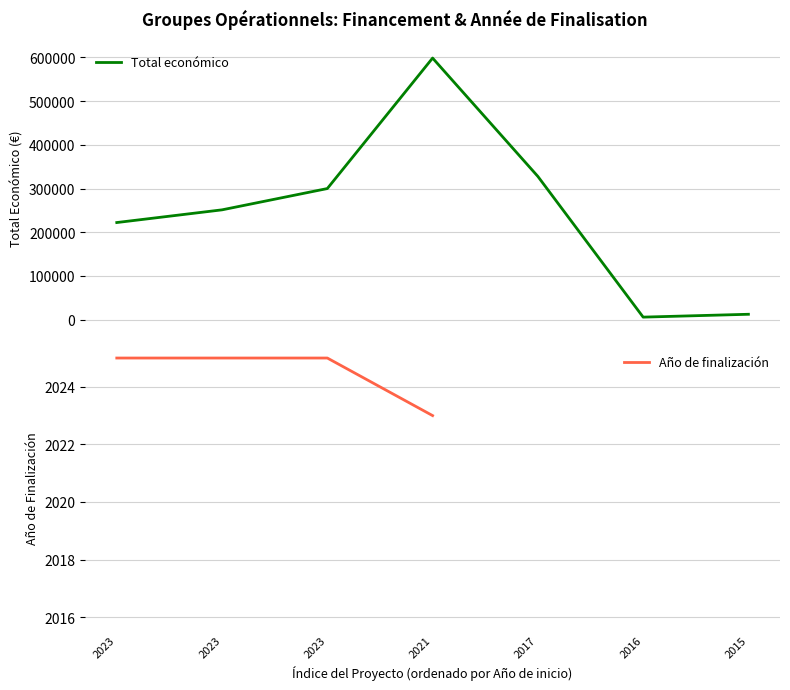

True or false: Total económico has a value of 251272.0 at 2023.

True